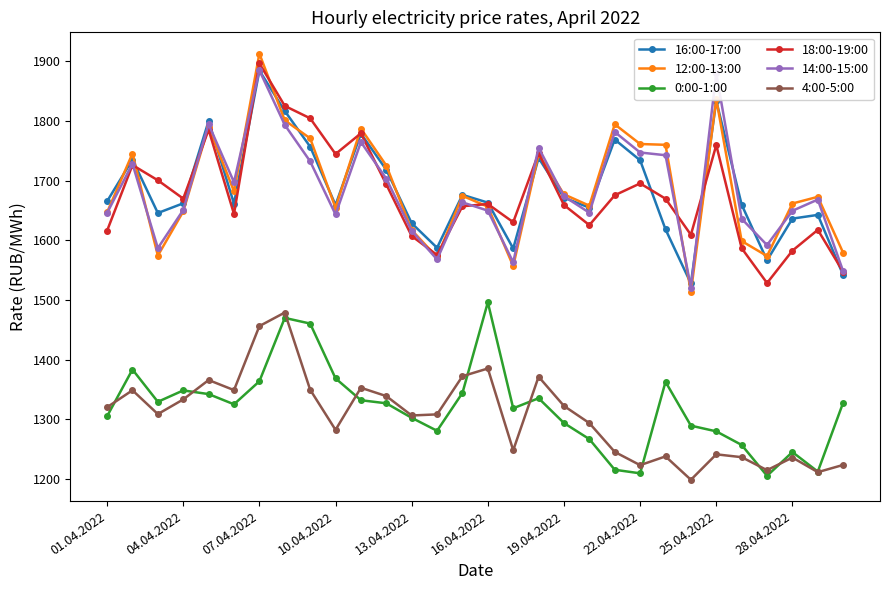

How many interior local peaks does the 16:00-17:00 series have?

9